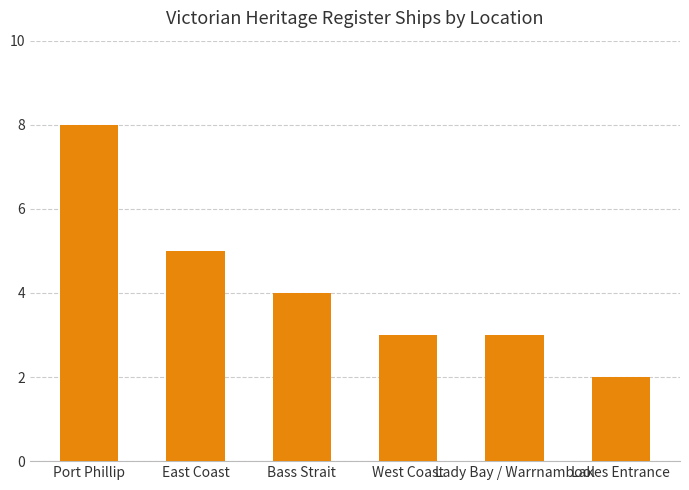

Which label corresponds to the smallest value in the chart?

Lakes Entrance